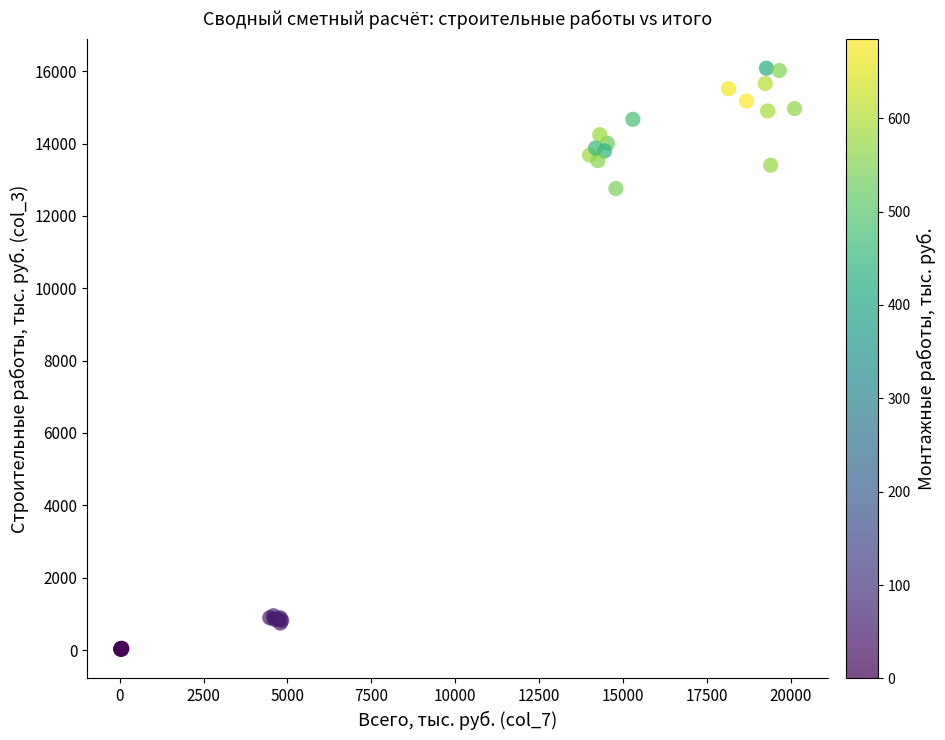

What Y value in the scatter plot is closest to 8049?

12756.0